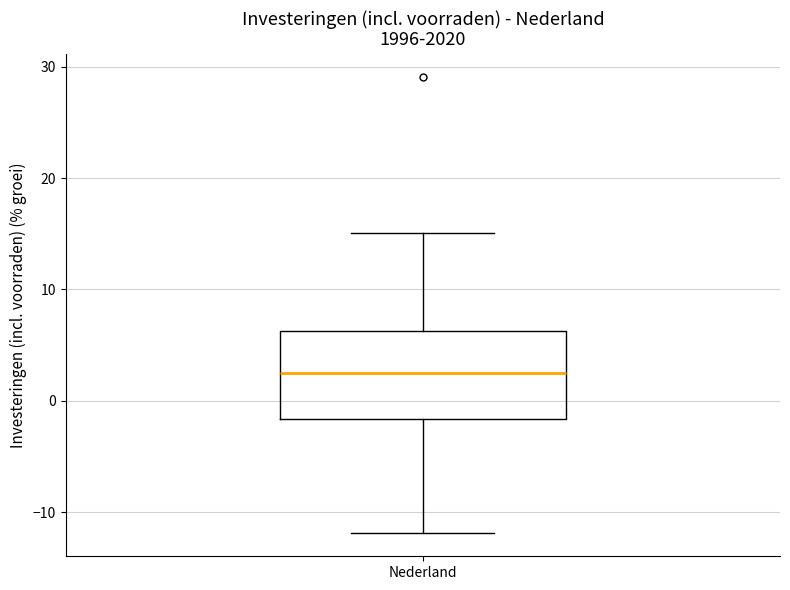

Transcribe this box plot: give where the median line is, the range the box spans, and where the two whiskers end, as read against the y-axis. The values are not printed on the chart, so give them approximately, as read against the axis.

median 3, box -2 to 6, whiskers -12 to 15